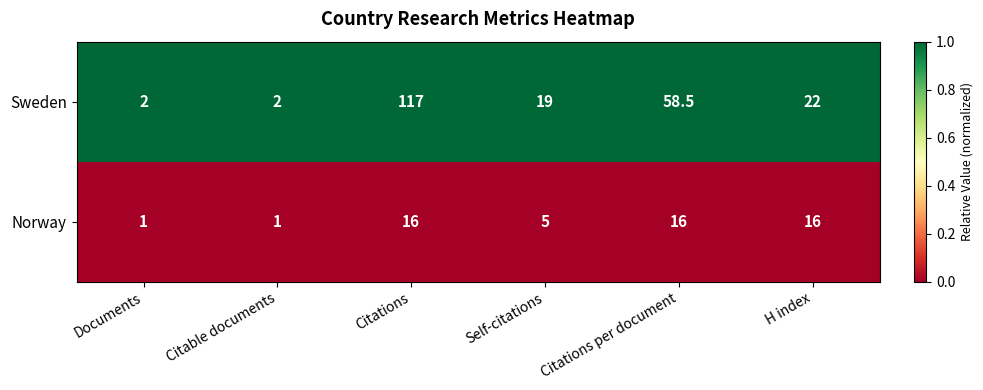

Reading right to left, list all the values displayed in this chart.

Sweden: H index=22.0	Citations per document=58.5	Self-citations=19.0	Citations=117.0	Citable documents=2.0	Documents=2.0
Norway: H index=16.0	Citations per document=16.0	Self-citations=5.0	Citations=16.0	Citable documents=1.0	Documents=1.0